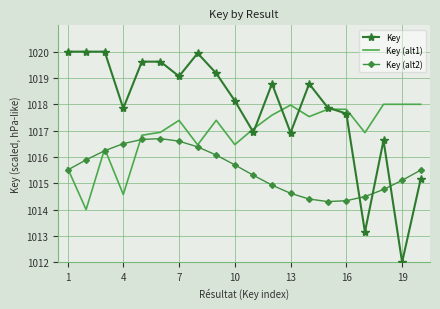

List the series in order of their overall mean, lowest first.

Key (alt2), Key (alt1), Key